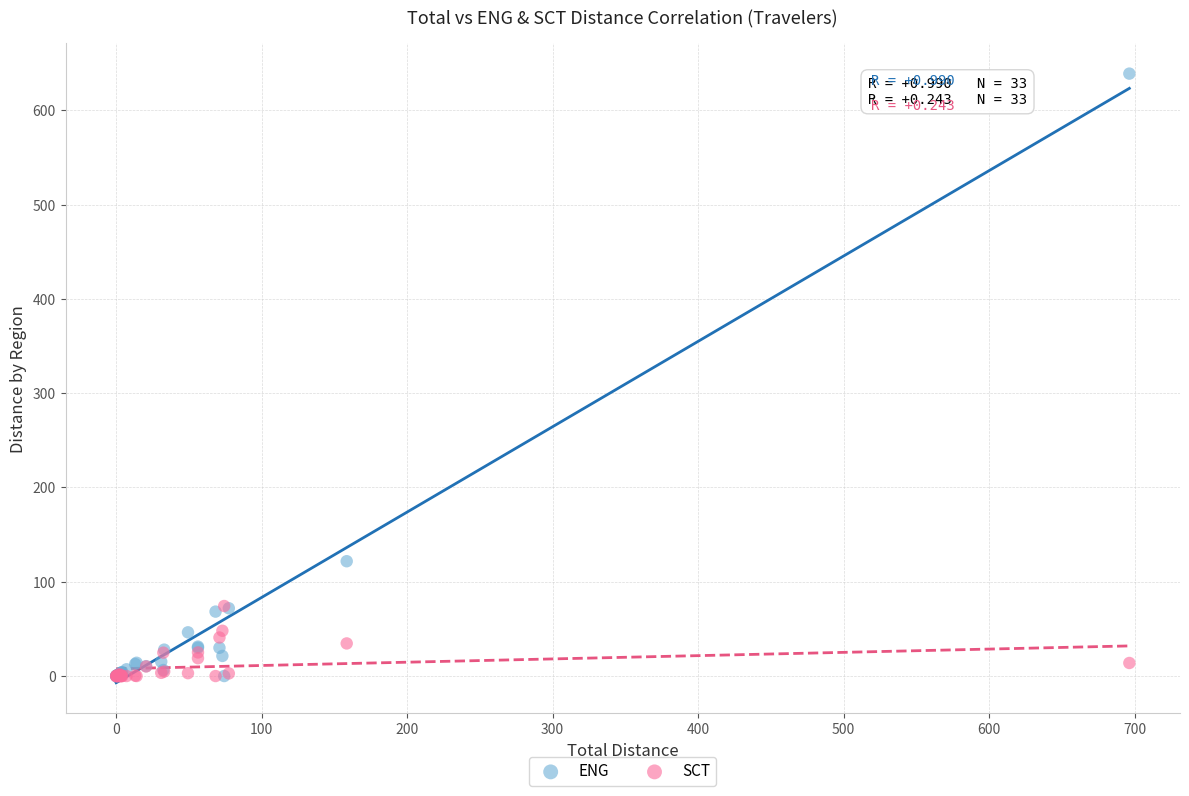

Which series reaches the maximum Y coordinate?

ENG